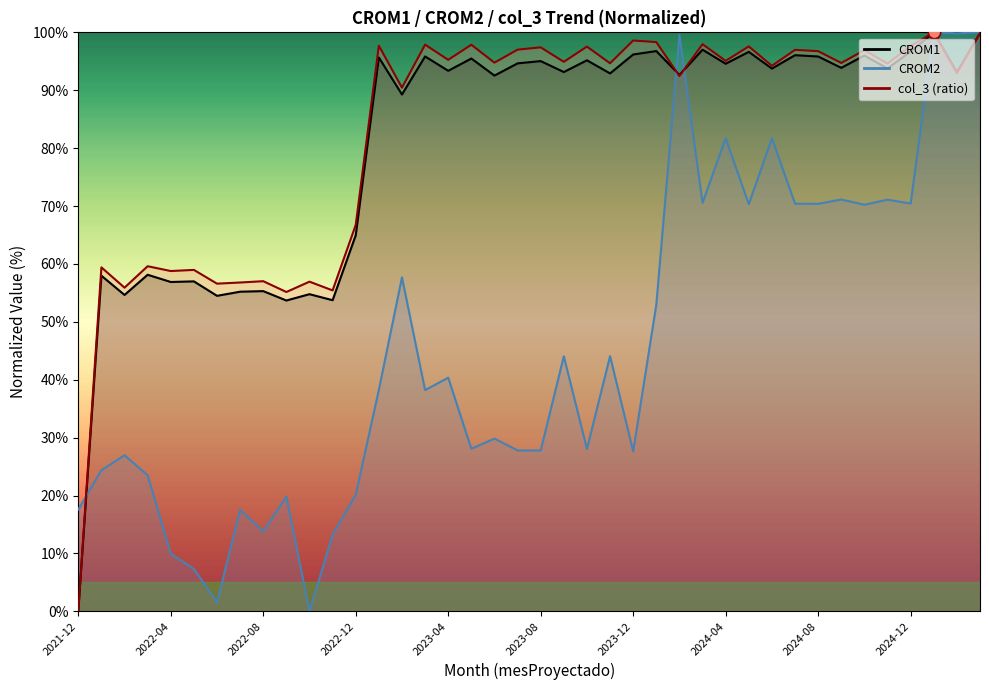

Which series reaches the maximum Y coordinate?

CROM1